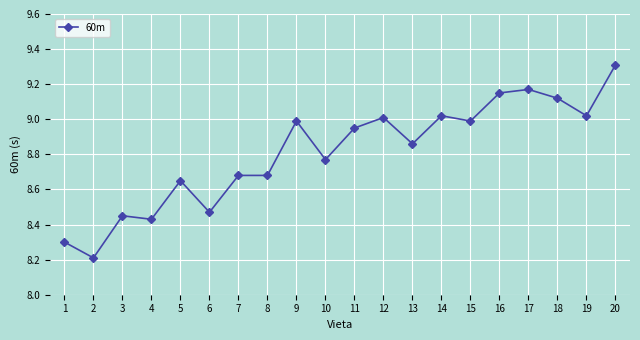

What is the change in value from 4 to 20?

+0.9